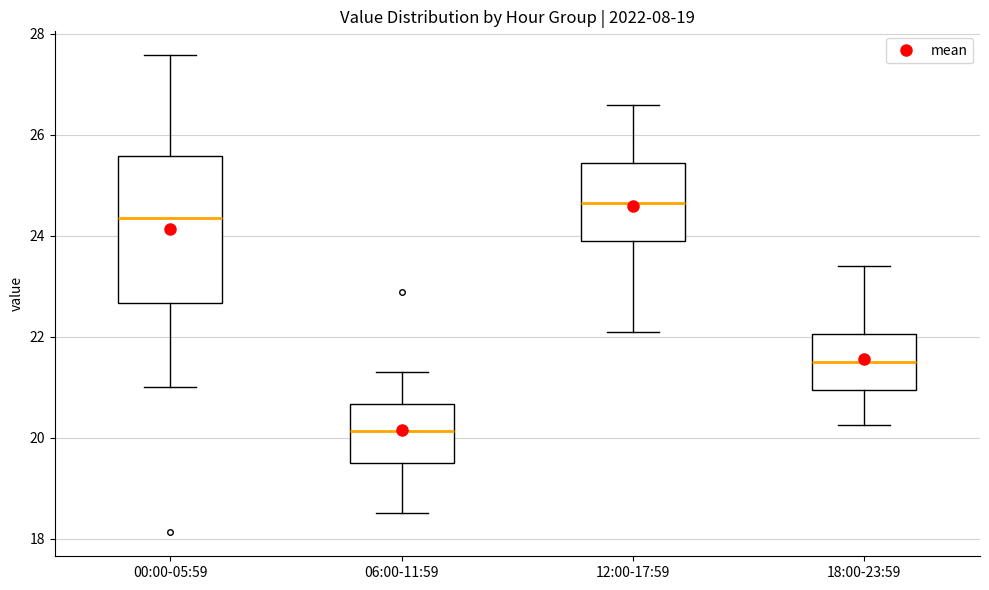

Reading left to right, transcribe this box plot: for each box, give where its median line is, the range the box spans, and where its two whiskers end, as read against the y-axis. The values are not printed on the chart, so give them approximately, as read against the axis.

00:00-05:59: median 24.4, box 22.6 to 25.6, whiskers 21.0 to 27.6
06:00-11:59: median 20.2, box 19.6 to 20.6, whiskers 18.6 to 21.4
12:00-17:59: median 24.6, box 24.0 to 25.4, whiskers 22.2 to 26.6
18:00-23:59: median 21.6, box 21.0 to 22.0, whiskers 20.2 to 23.4